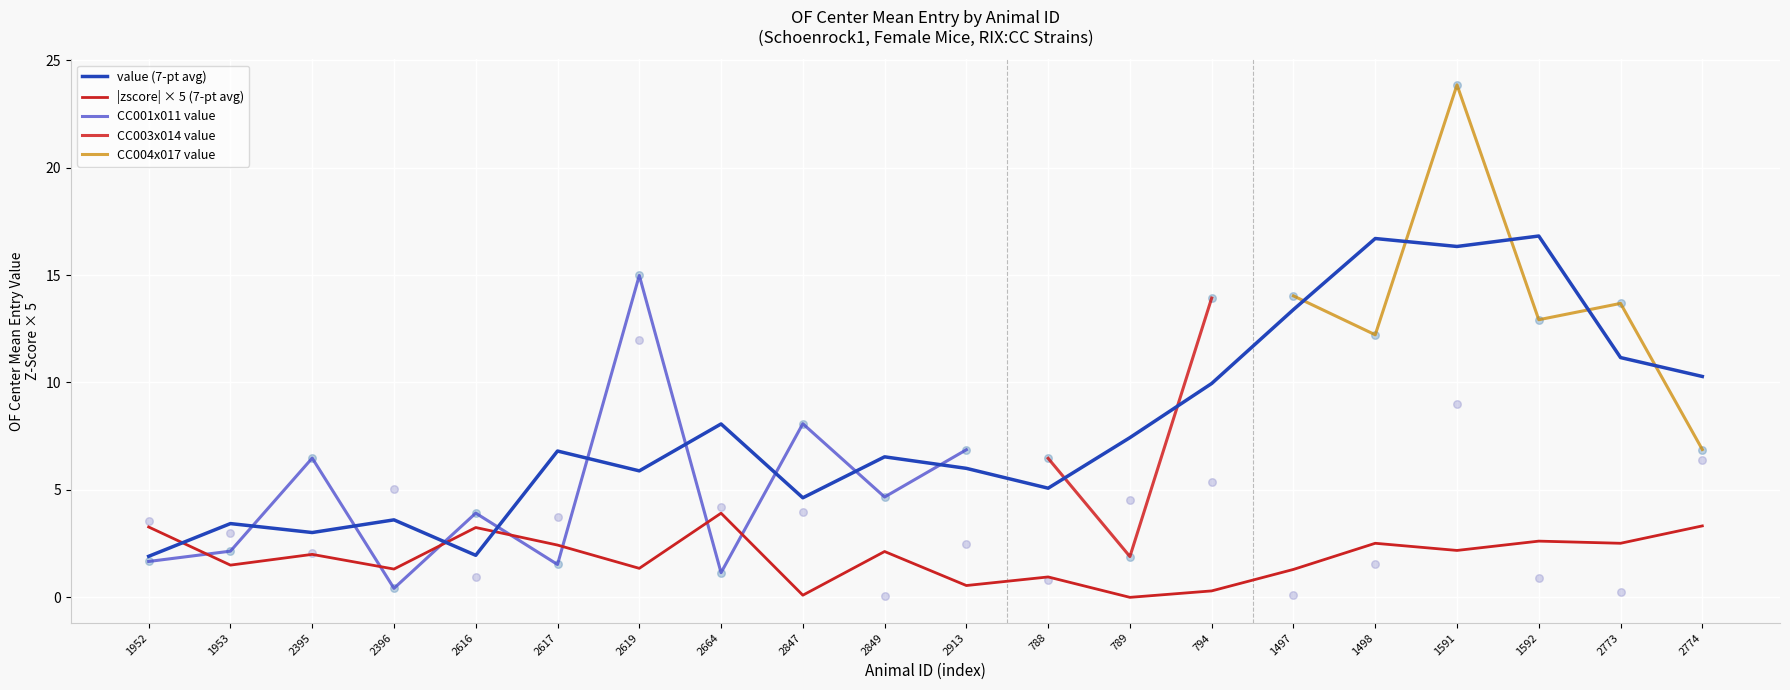

What is the change in value from 1953 to 2847?

+5.9